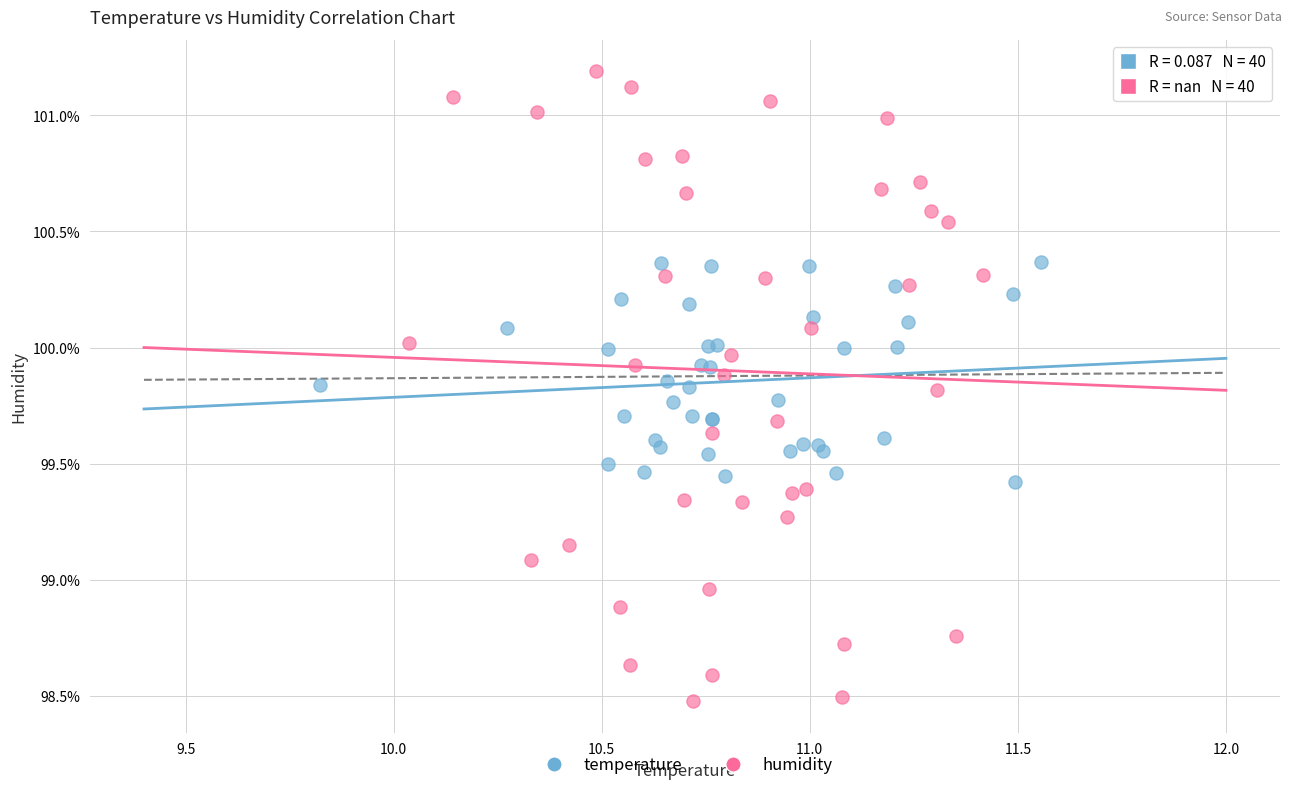

Which series contains the lowest Y value?

humidity